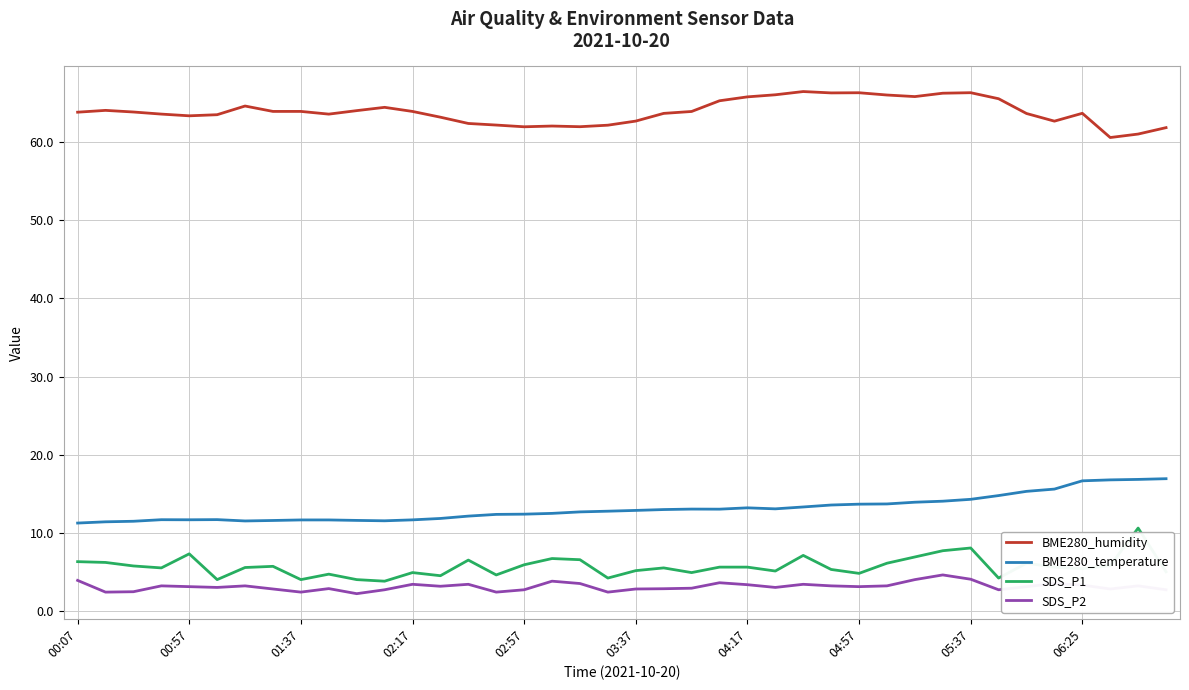

List the series in order of their peak value, highest first.

BME280_humidity, BME280_temperature, SDS_P1, SDS_P2